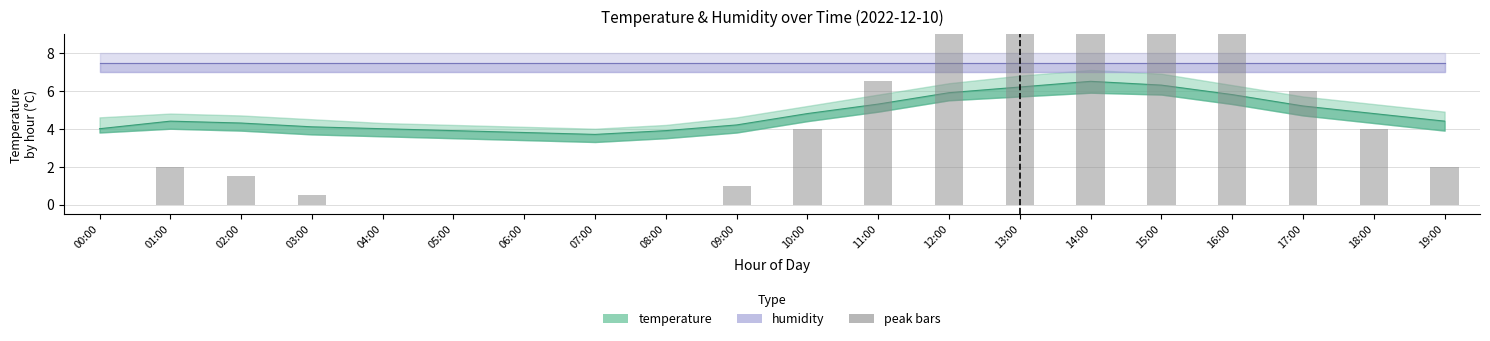

List the series in order of their overall mean, highest first.

humidity, temperature, peak bars